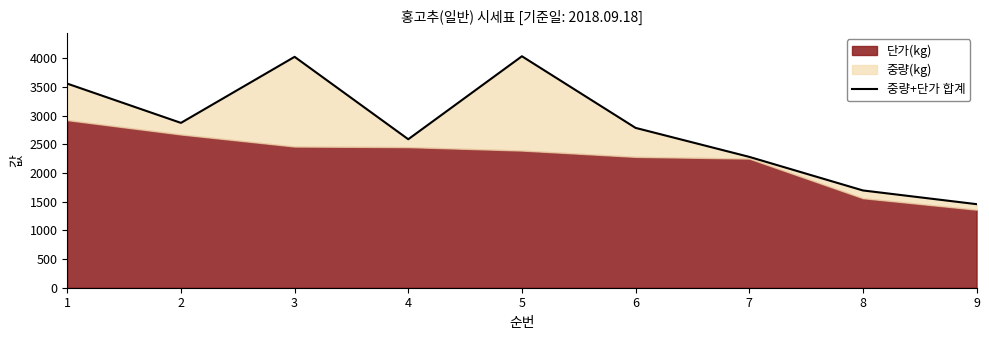

What is the average value?

2810